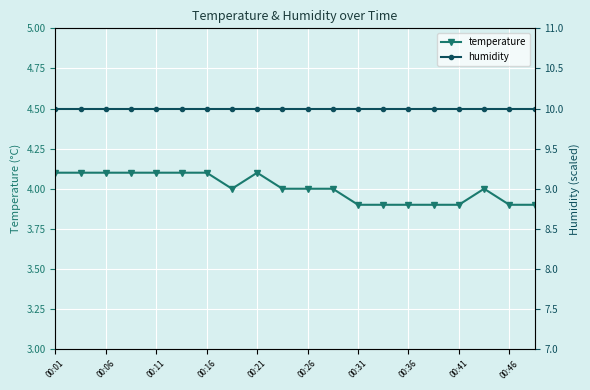

What is the difference between the temperature values at 00:46 and 00:21?

0.2